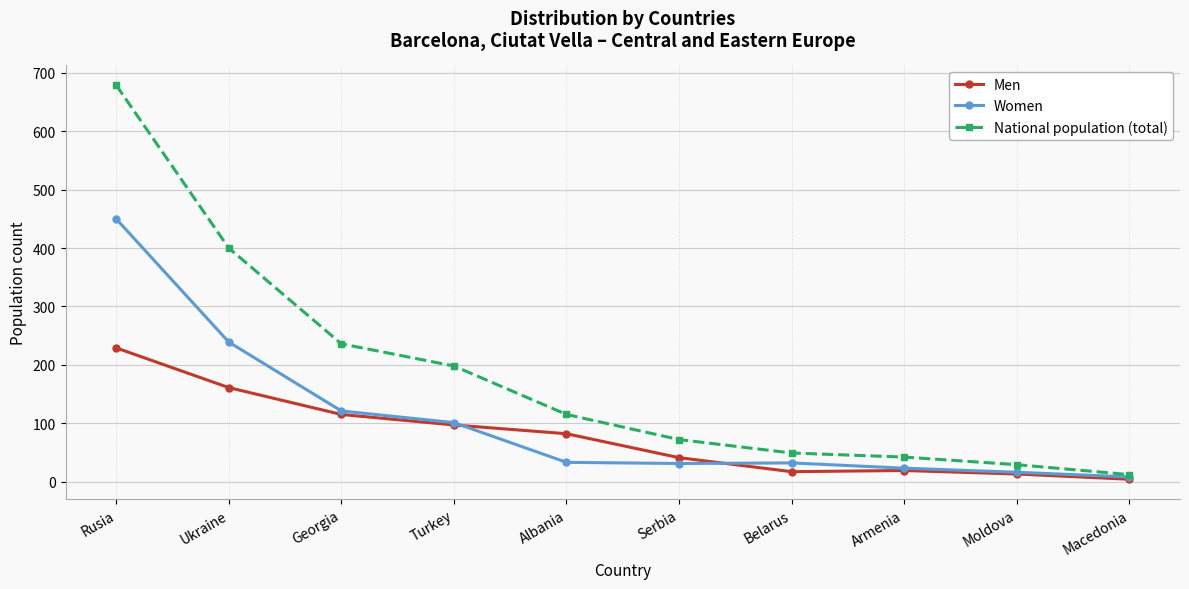

Where is Women nearest to the value 229?

Ukraine